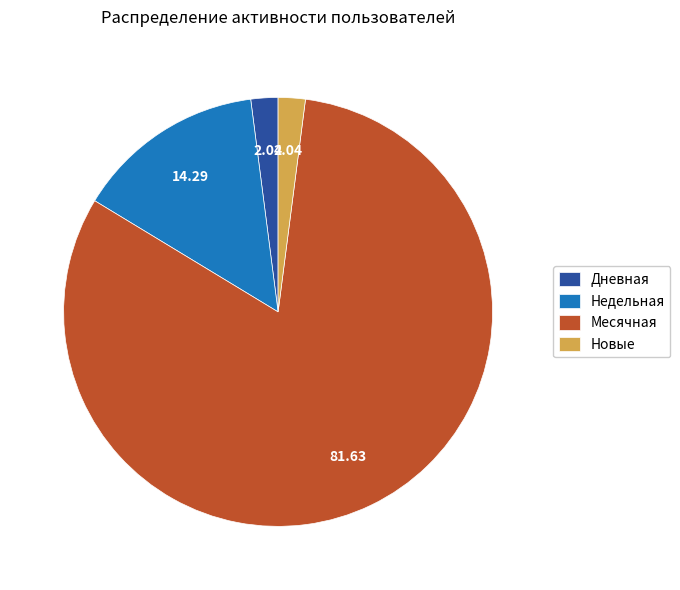

Which category has the biggest portion of the pie?

Месячная